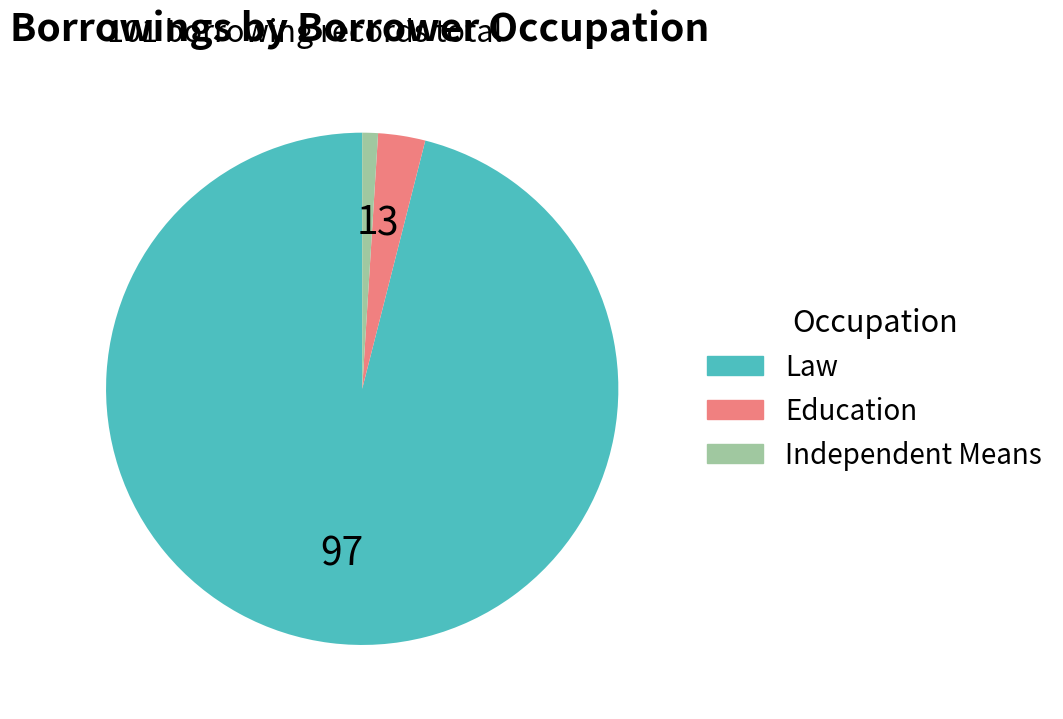

Combined, do Education and Law account for over 50%?

Yes